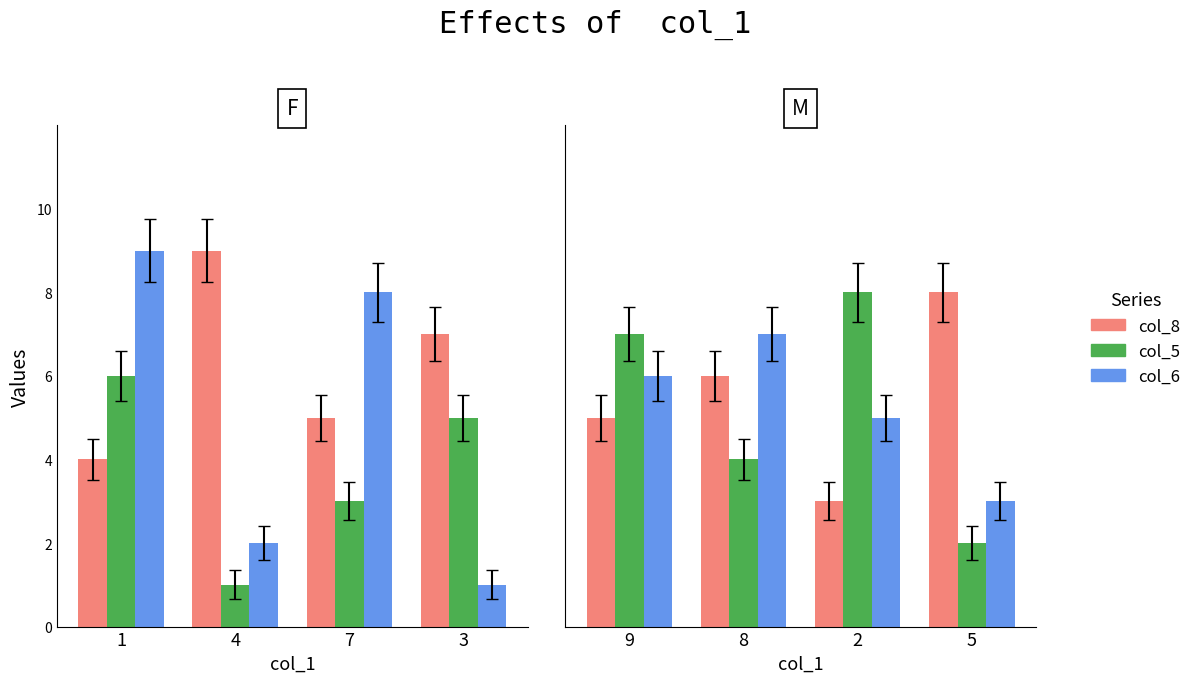

How many bars are there in each group?

3